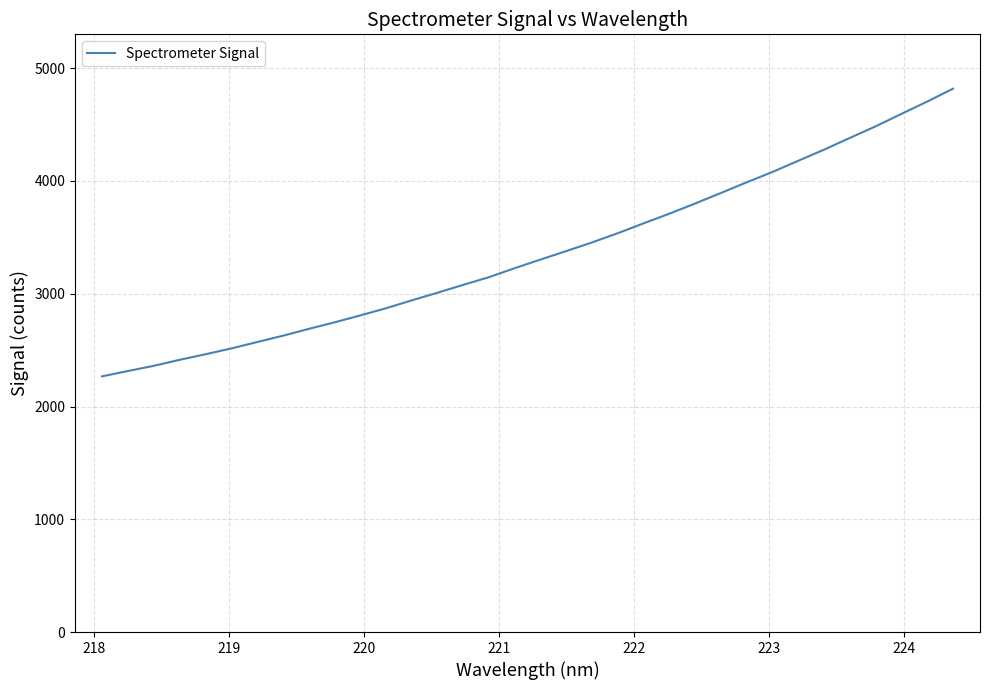

What is the difference between the maximum and minimum values?

2551.4